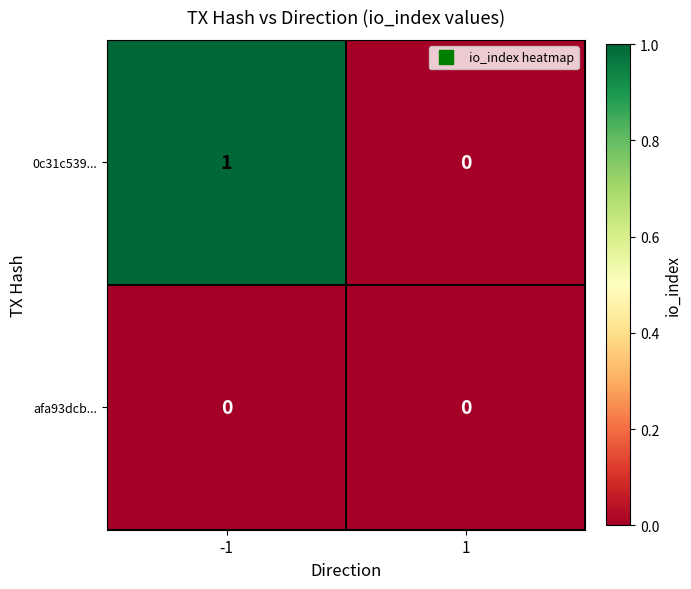

True or false: afa93dcb... has a value of 0 at -1.

True